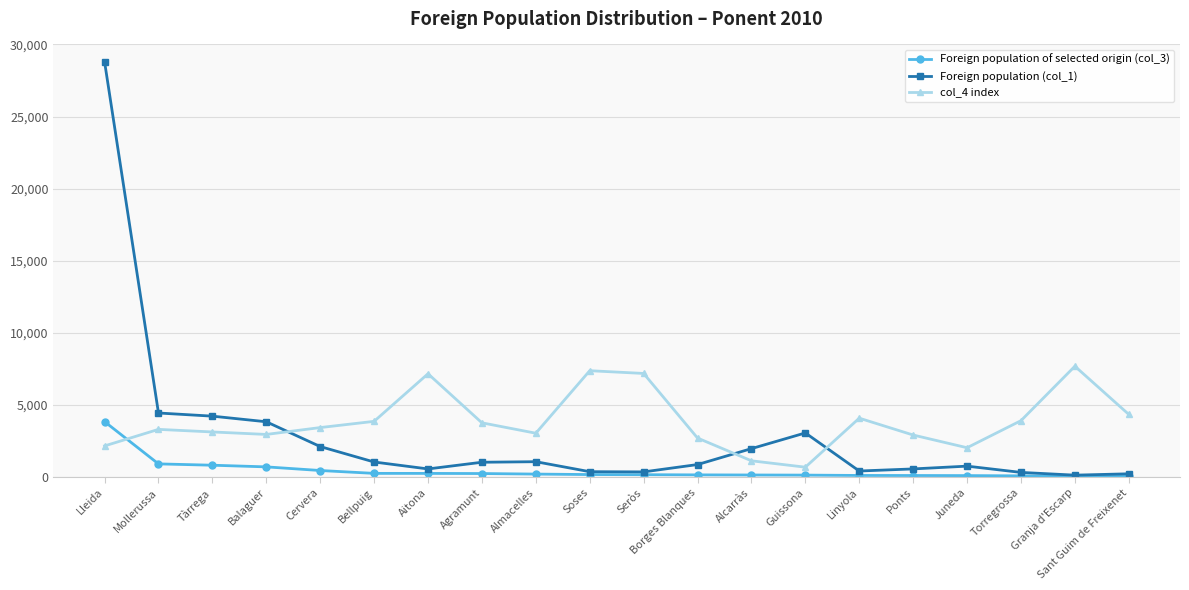

What is the difference between the Foreign population (col_1) values at Borges Blanques and Aitona?

304